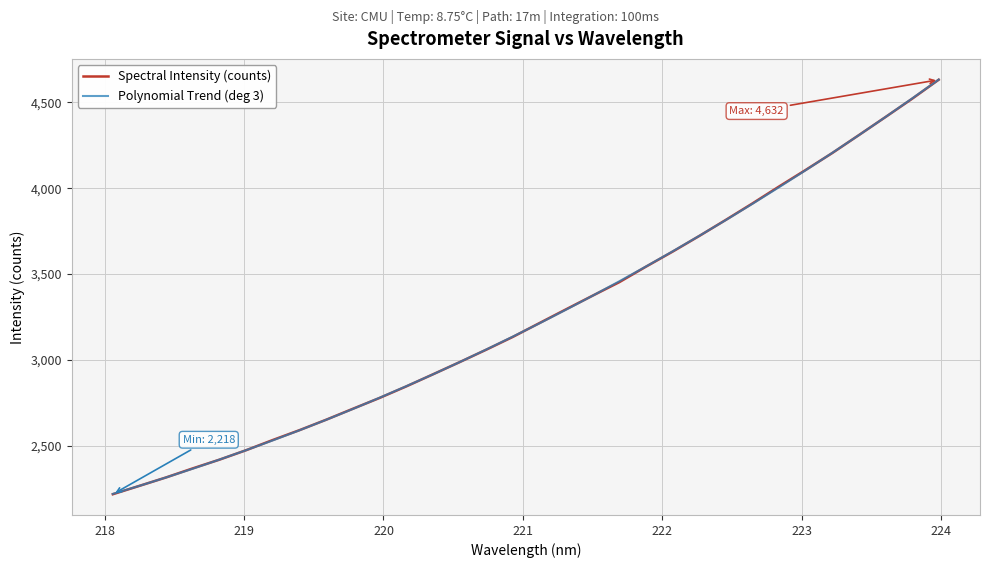

What is the smallest value displayed?

2218.1